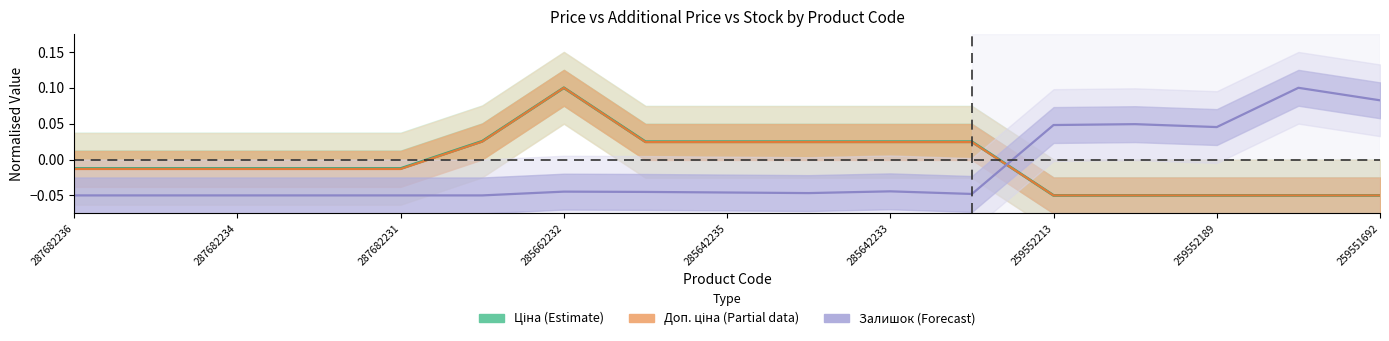

In Доп. ціна (Partial), how many points are higher than both neighbors (excluding endpoints)?

1